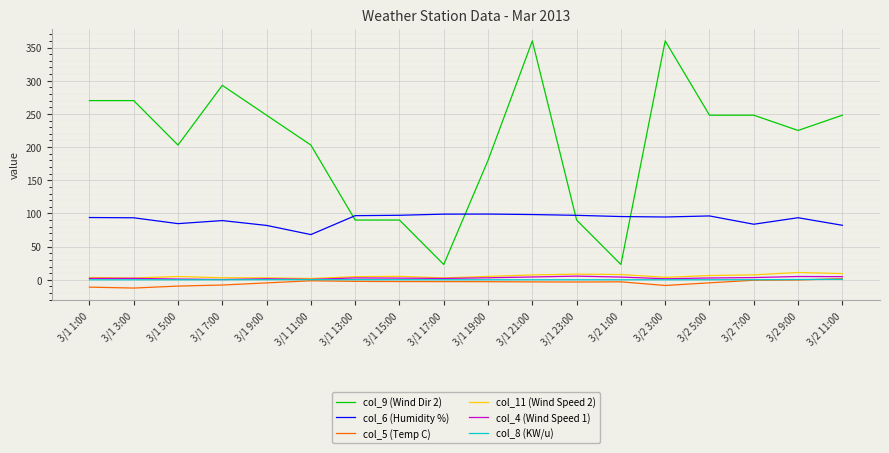

True or false: col_6 (Humidity %) has a value of 95.3 at 3/2 1:00.

True